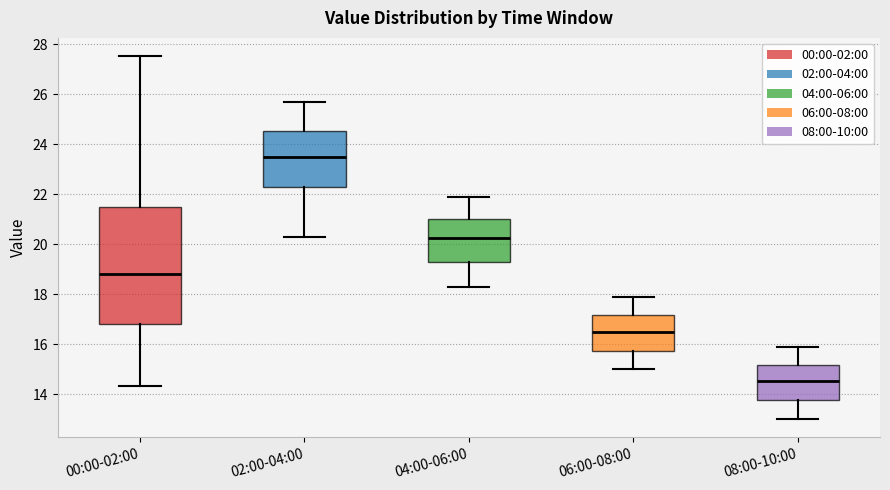

Which box has the highest median line?

02:00-04:00